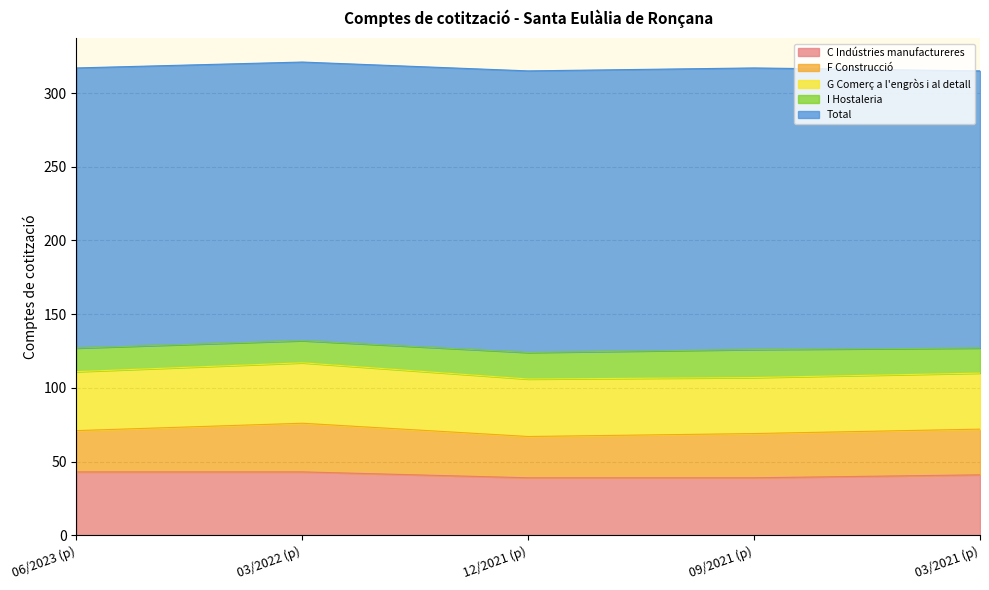

How many categories are shown in the chart?

5